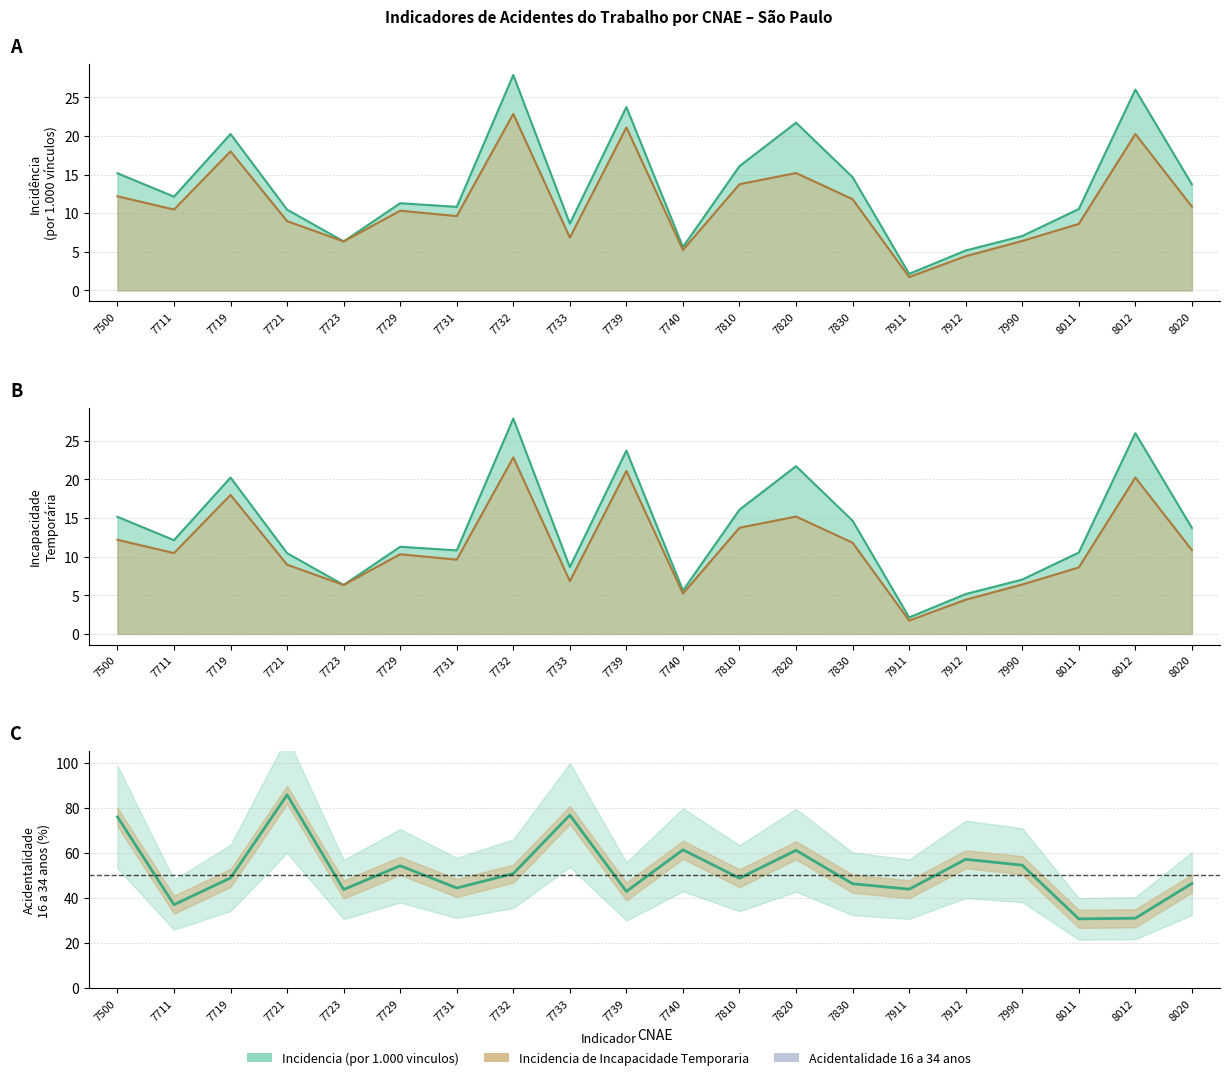

What is the difference between the Incidencia de Incapacidade Temporaria values at 7721 and 7723?

2.6